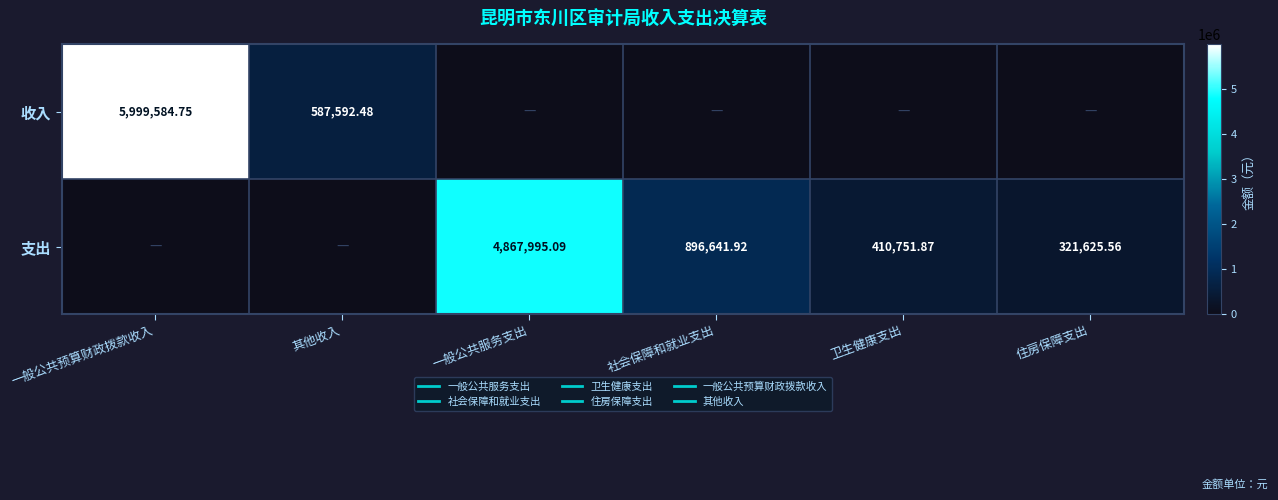

The value of 收入 at 住房保障支出 is -2668213.1. True or false?

False